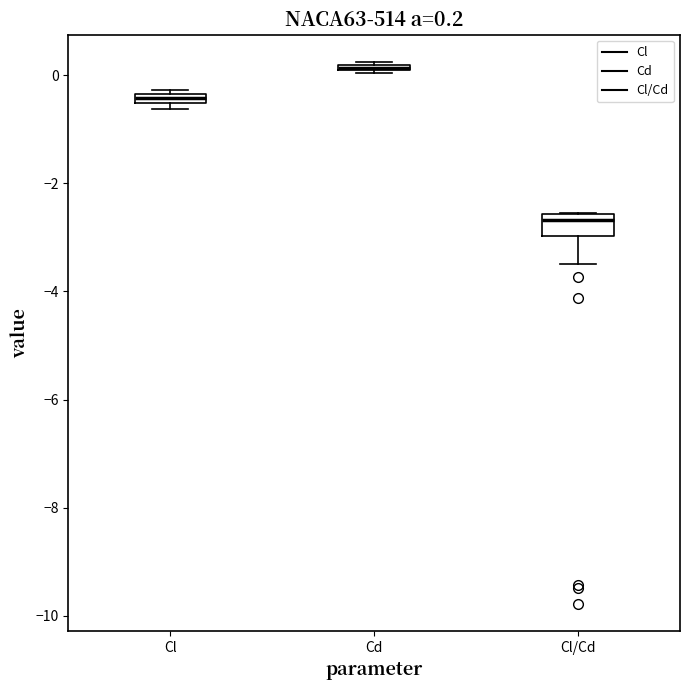

Comparing the boxes themselves (not the whiskers), which one is the tallest?

Cl/Cd